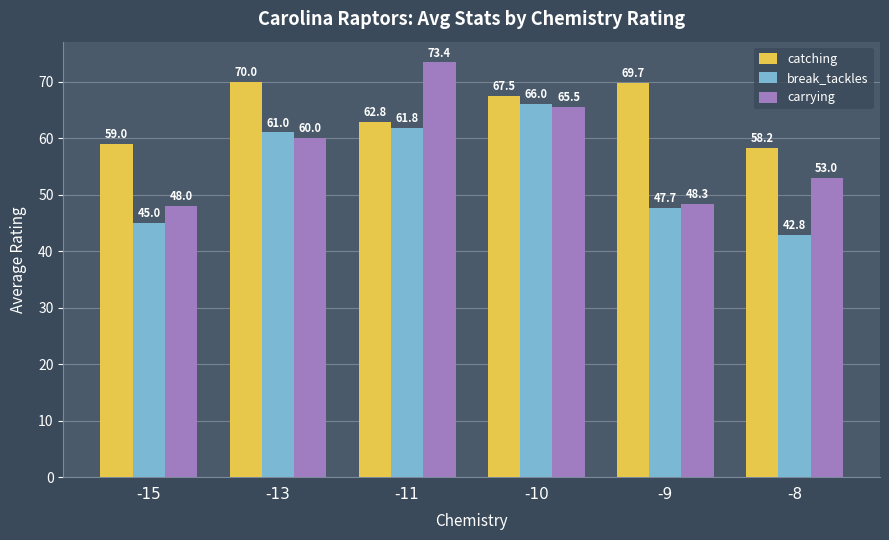

At which category is the sum across all series the highest?

-10